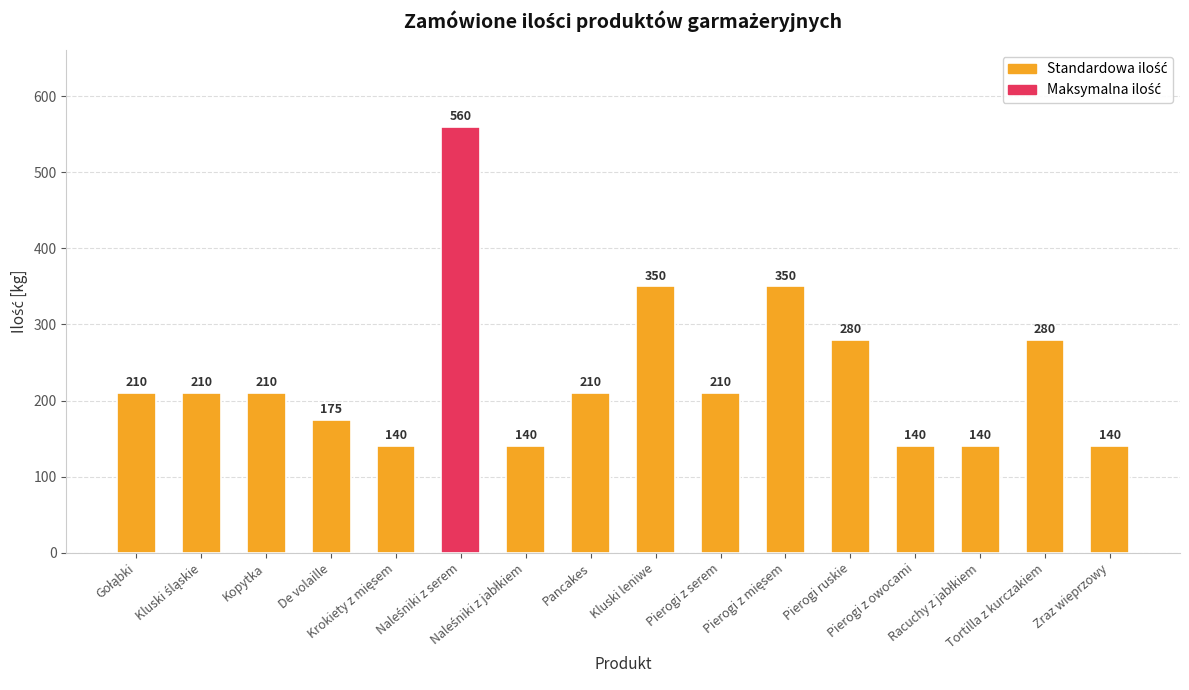

What is the value of the 16th bar from the left?

140